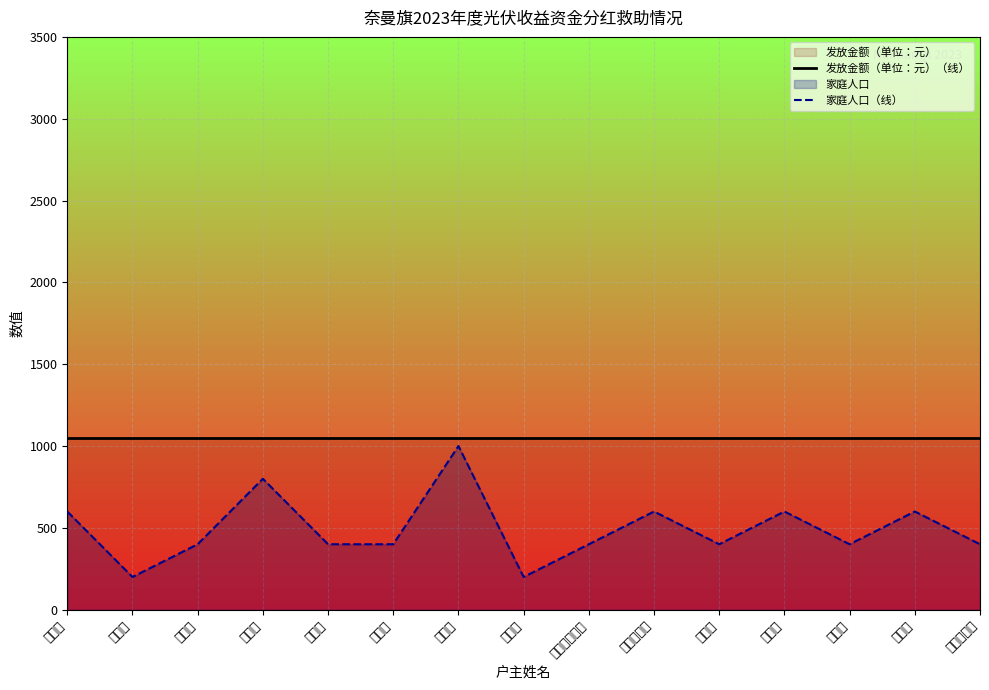

At which category does 家庭人口（线） reach its first local valley?

李玉峰